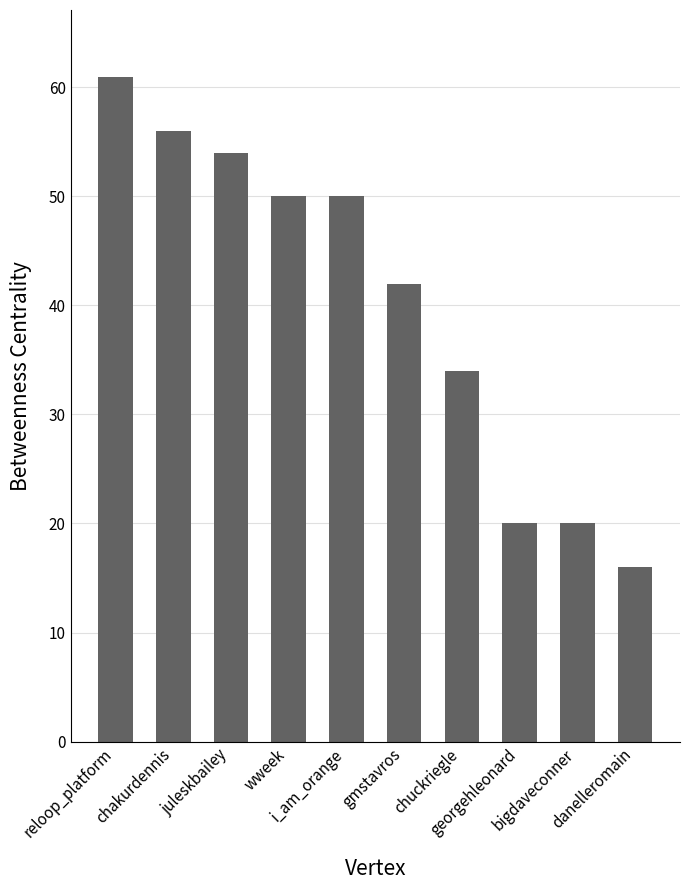

Reading left to right, transcribe all the data shown in this chart.

61	56	54	50	50	42	34	20	20	16